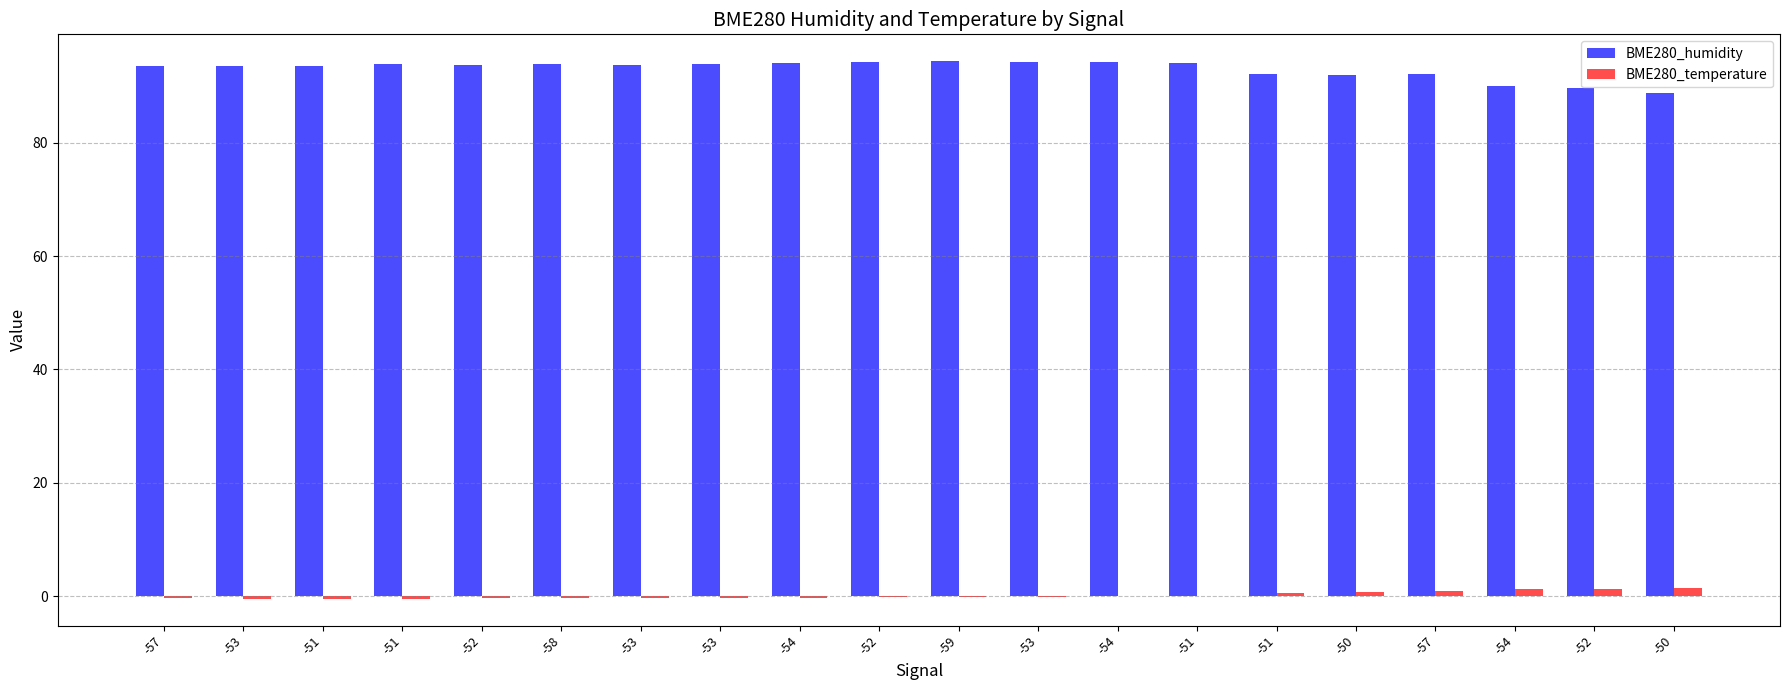

What are all the series names shown in the legend?

BME280_humidity, BME280_temperature